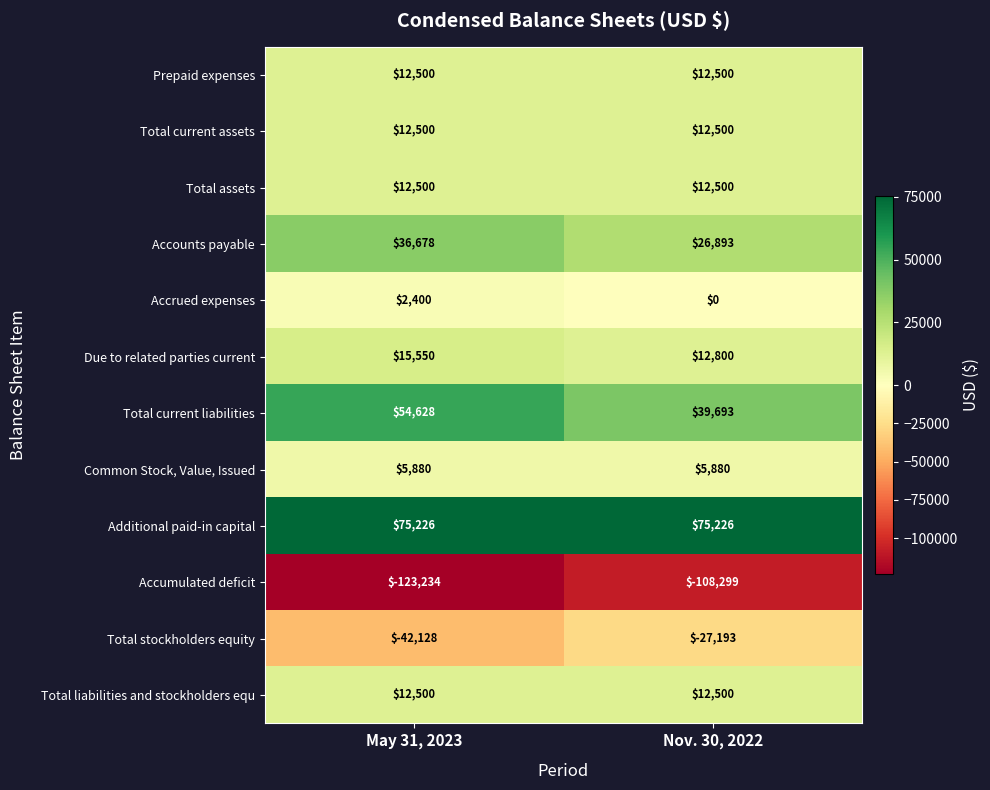

What is the spread (max minus min) of values at Nov. 30, 2022?

183525